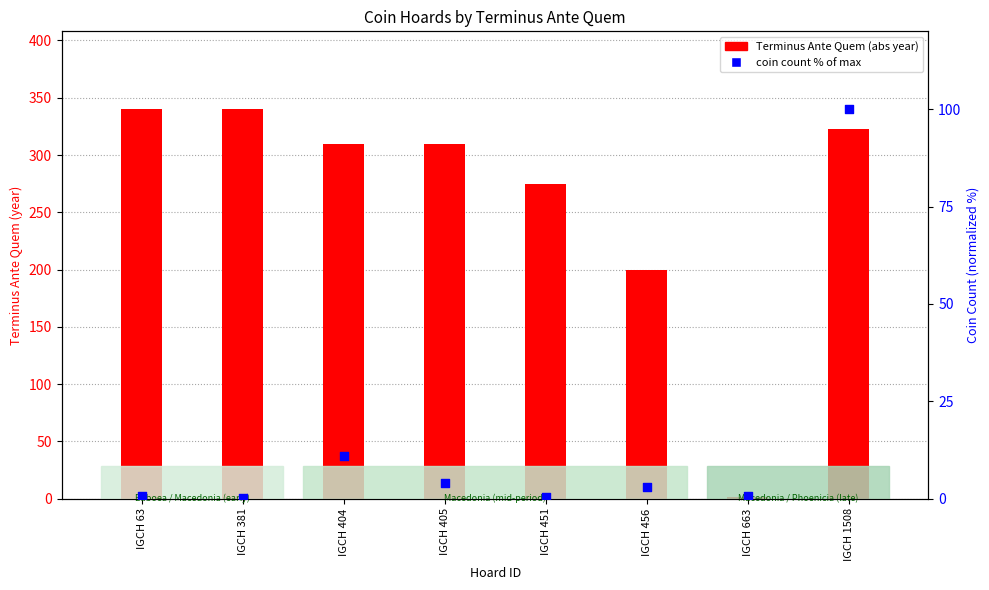

At which category is the sum across all series the highest?

IGCH 1508